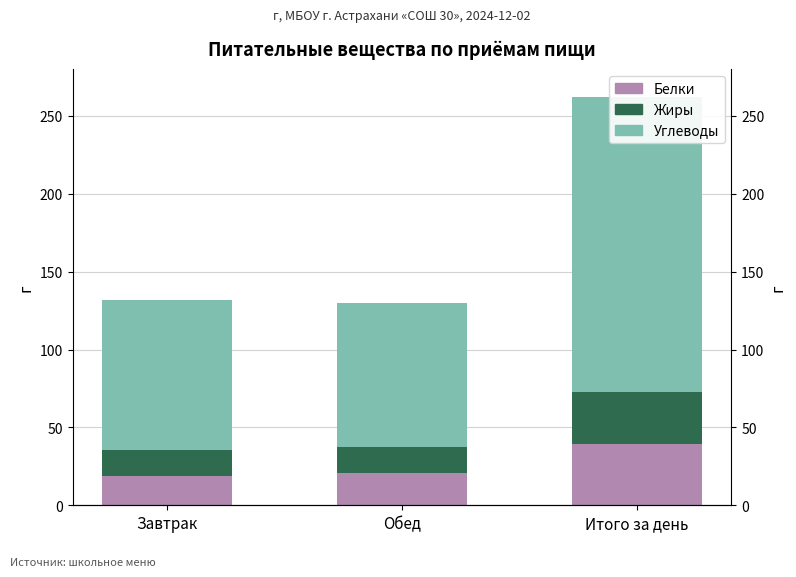

Are the bars horizontal?

No